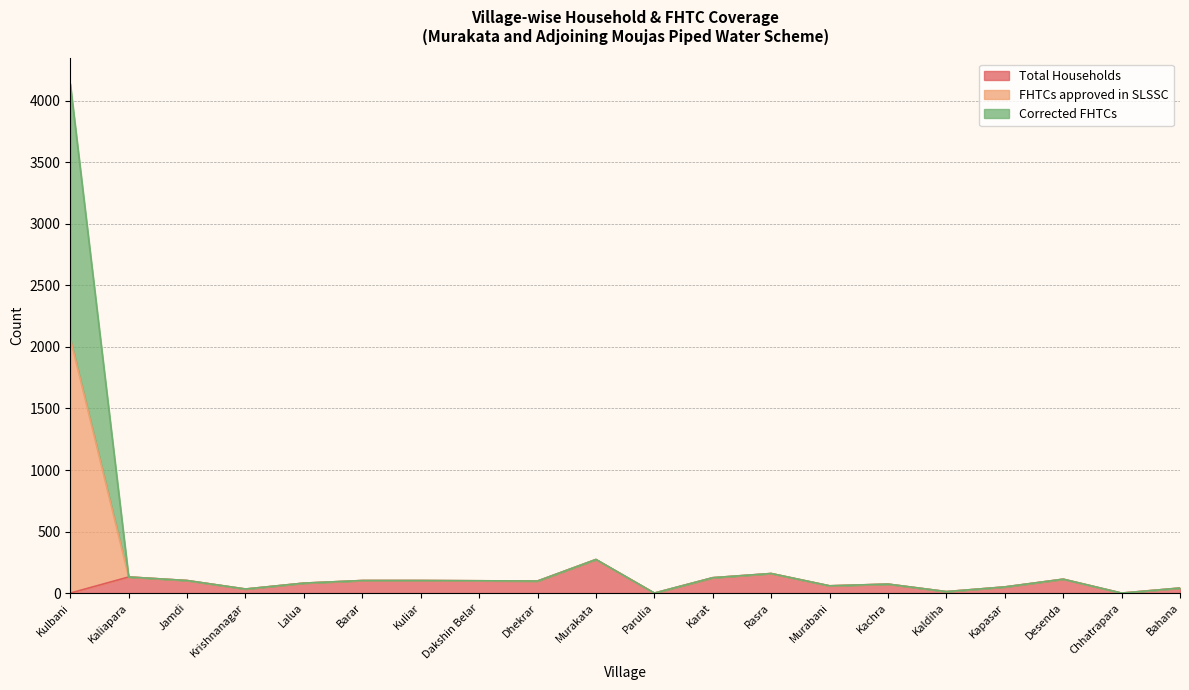

What position from the right is Murakata?

11